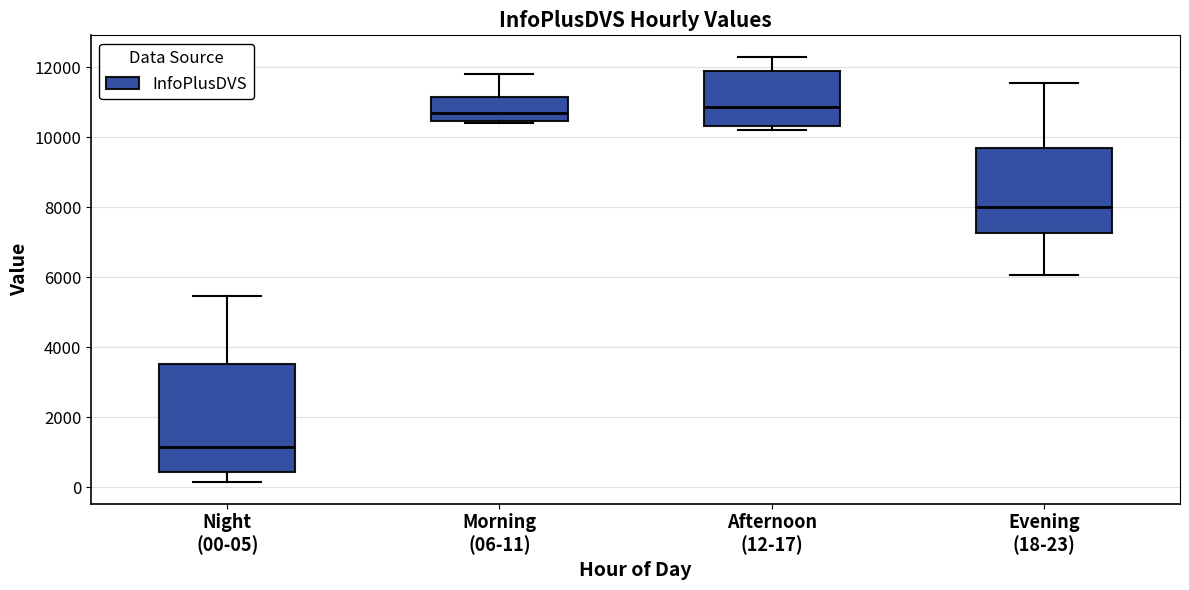

Where is the upper edge of the box for Evening (18-23) on the y-axis? The values are not printed on the chart, so give them approximately, as read against the axis.

9600